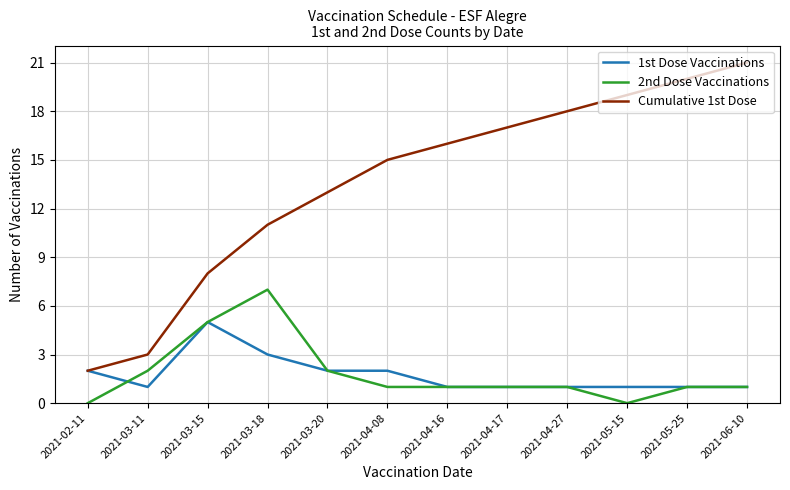

At which label does Cumulative 1st Dose reach its minimum?

2021-02-11